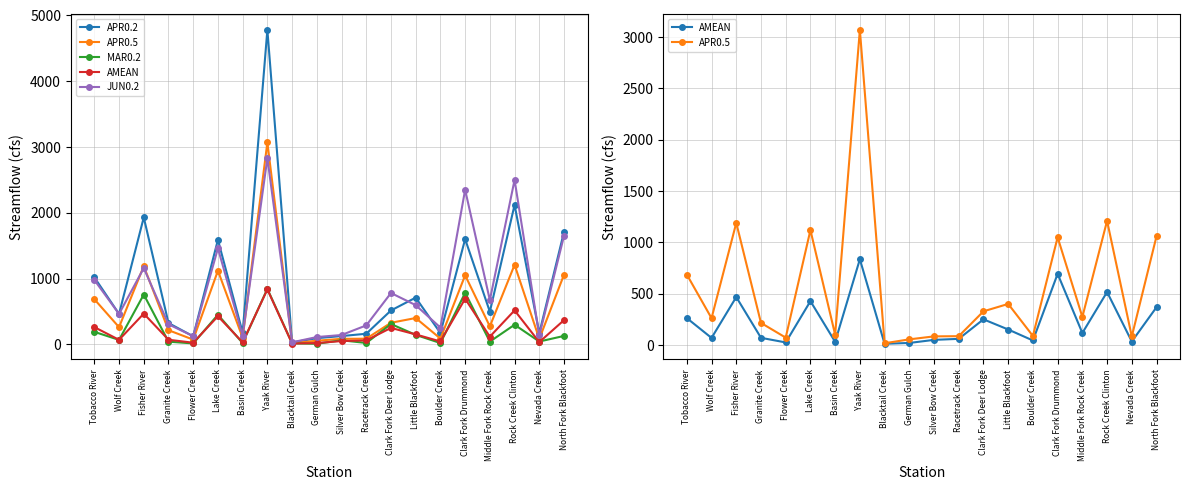

How many distinct data groups are displayed?

5